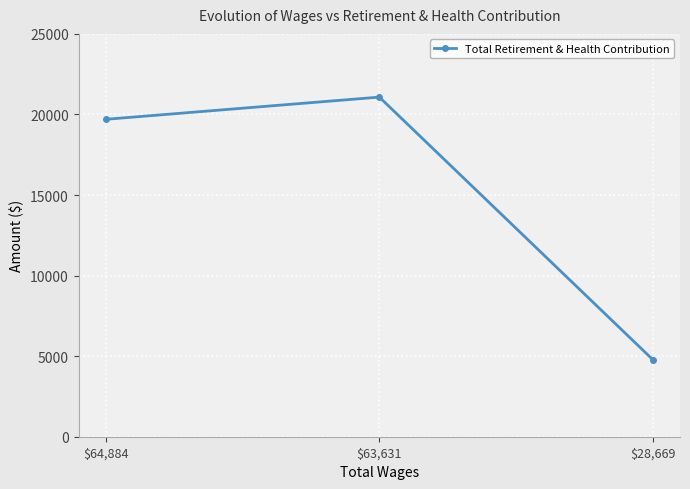

Between $28,669 and $63,631, which is larger?

$63,631